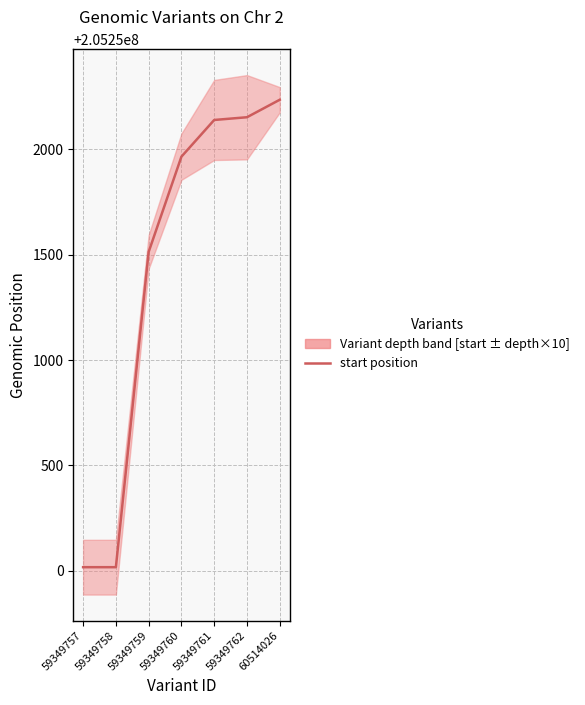

Where does the data first go above 205251965?

59349761